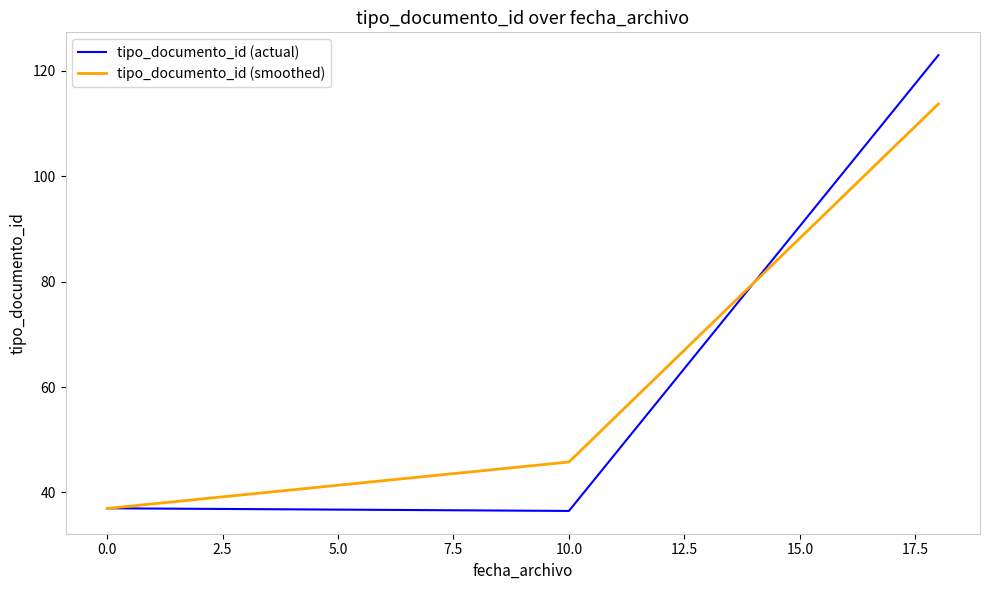

Rank the series by their maximum value, from lowest to highest.

tipo_documento_id (smoothed), tipo_documento_id (actual)